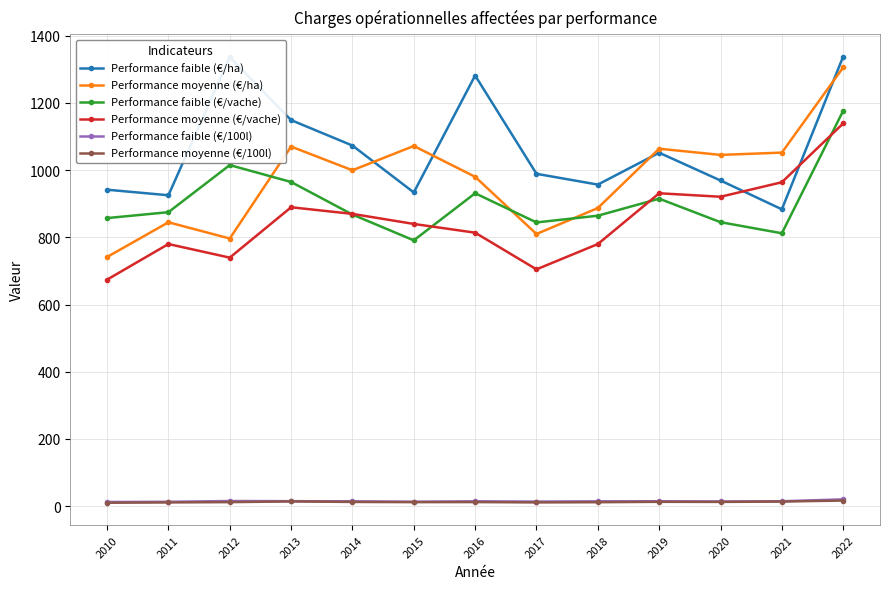

What is the maximum value shown in the chart?

1338.3